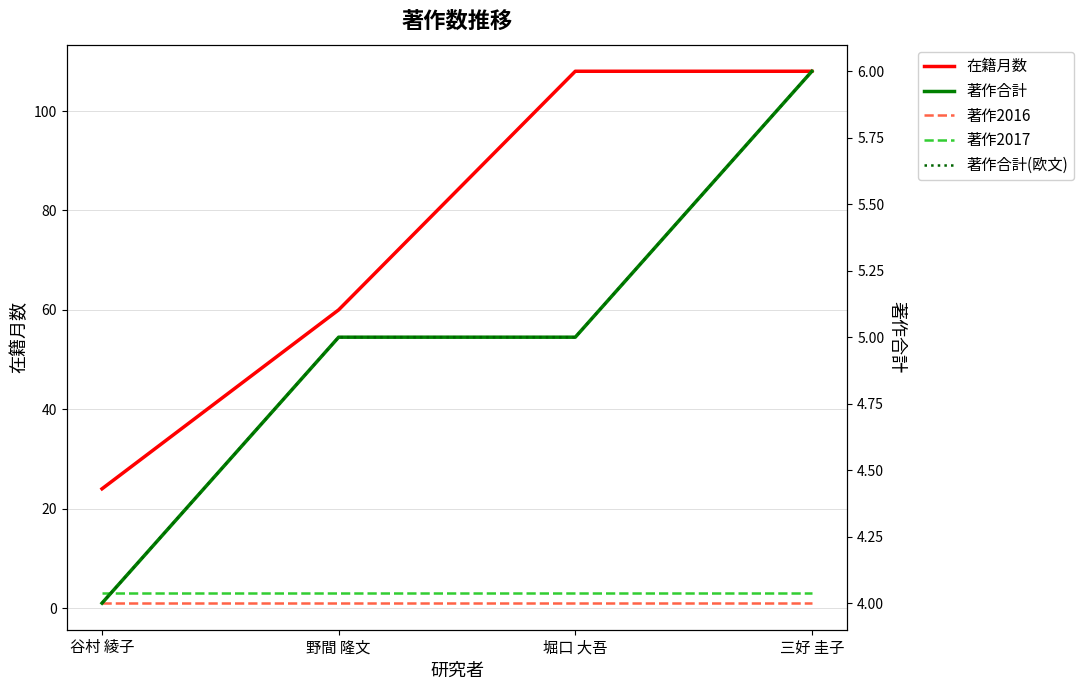

True or false: 著作合計(欧文) and 著作2017 cross at least once.

False